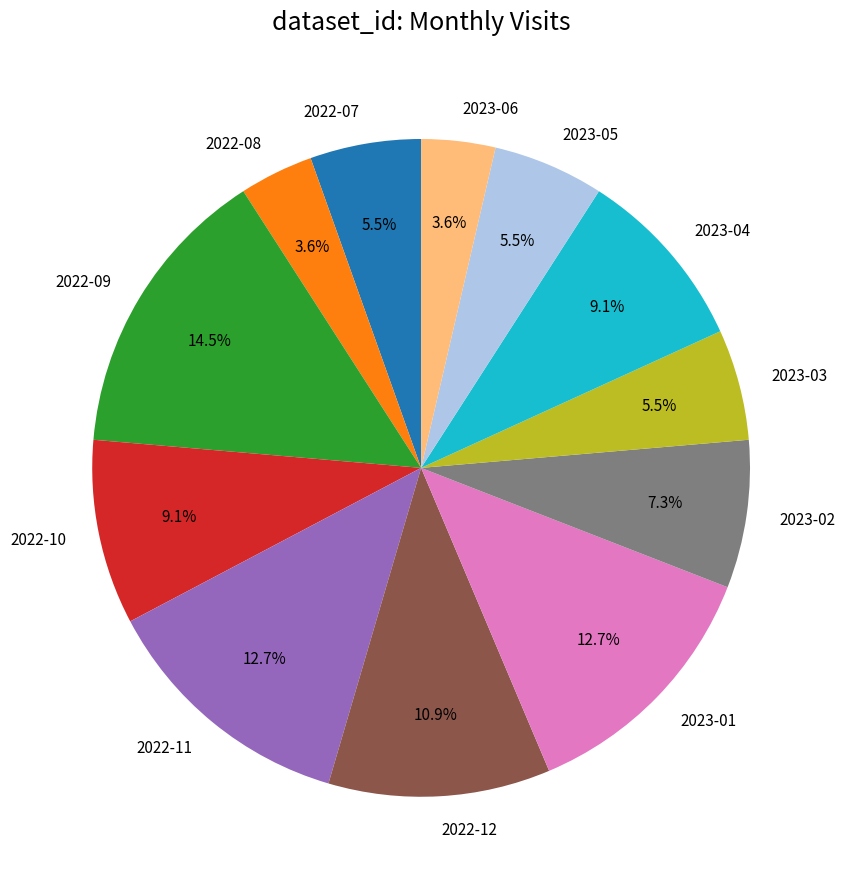

Count the number of slices in the pie.

12